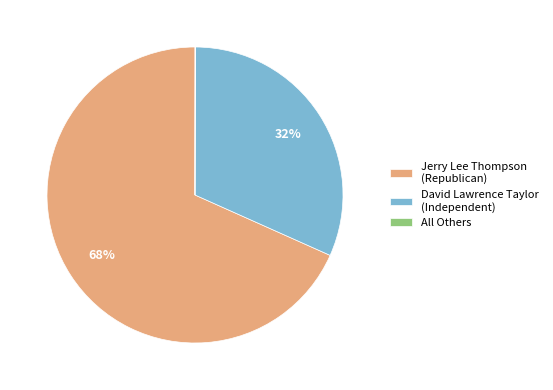

To the nearest percent, what is the average slice percentage?

33%